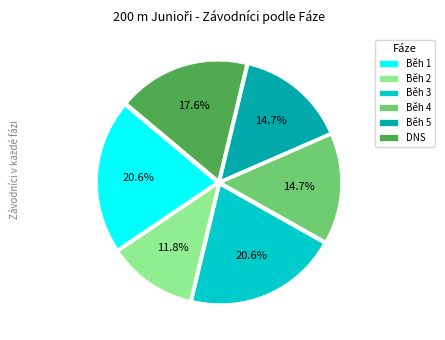

To the nearest percent, what is the average slice percentage?

17%